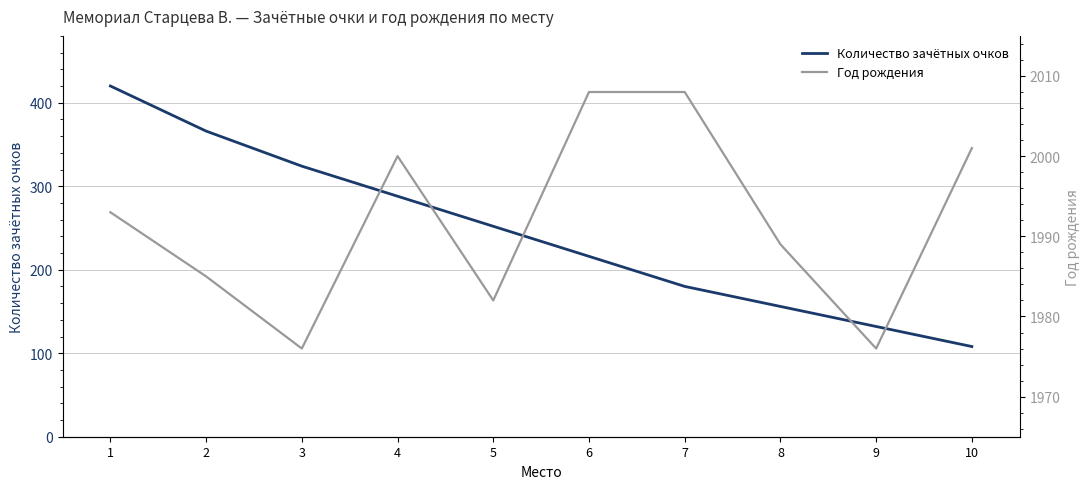

Reading left to right, transcribe all the data shown in this chart.

Количество зачётных очков: 420	366	324	288	252	216	180	156	132	108
Год рождения: 1993	1985	1976	2000	1982	2008	2008	1989	1976	2001